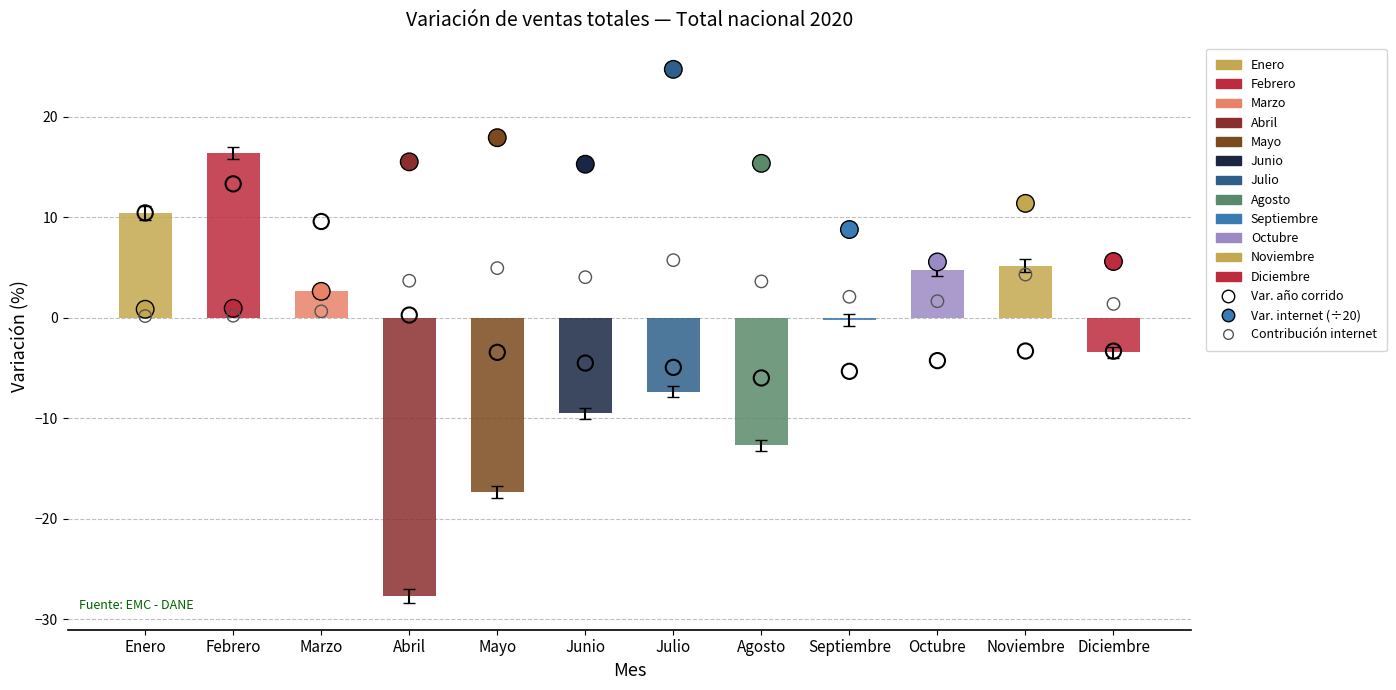

What is the total value across all series at Marzo?

12.8